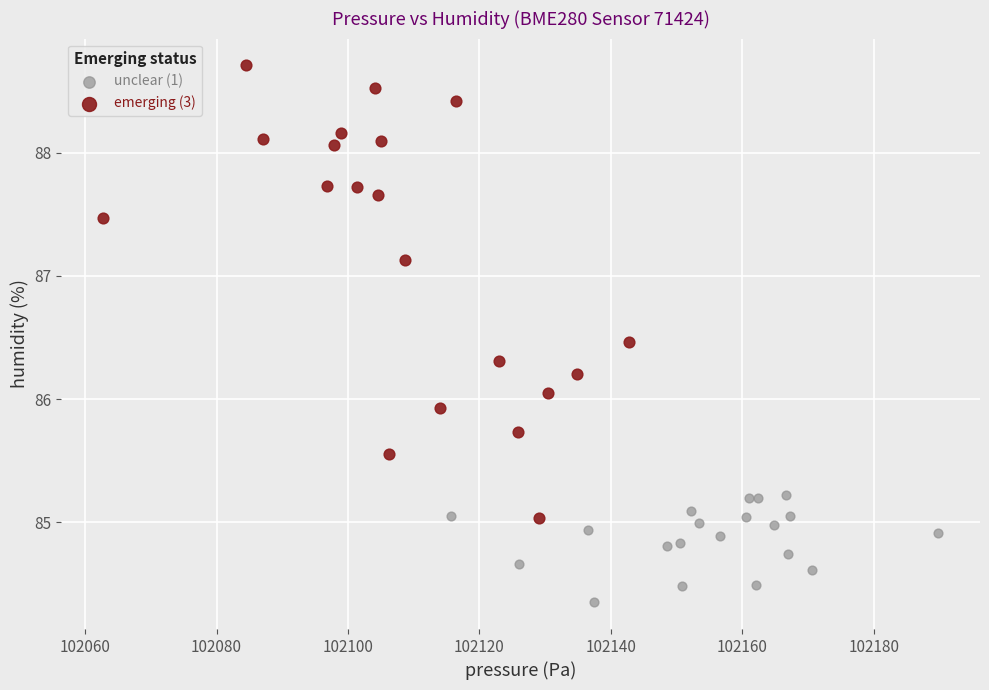

Which series contains the lowest Y value?

unclear (1)